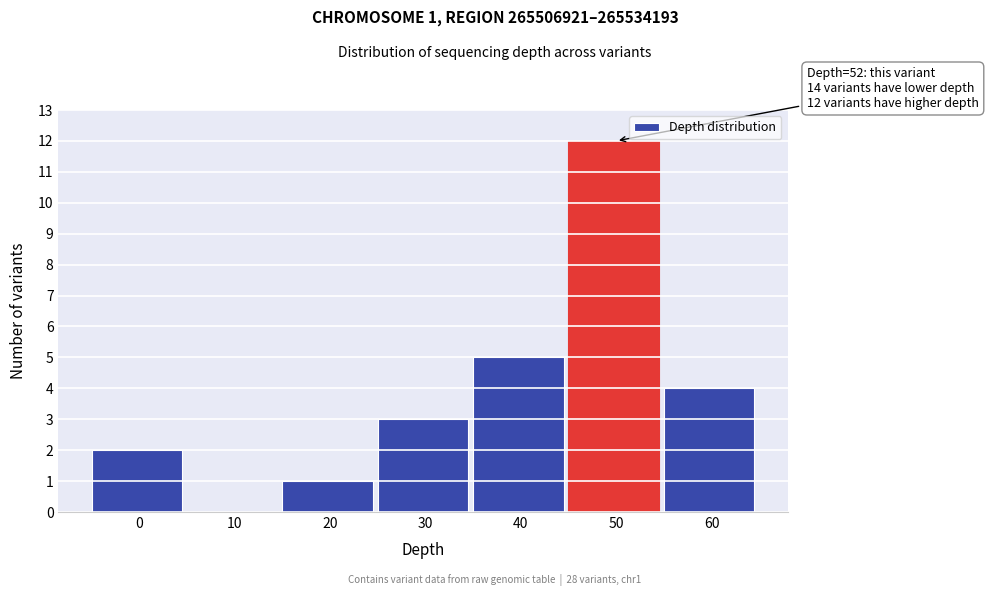

Reading left to right, transcribe all the data shown in this chart.

0=2	10=0	20=1	30=3	40=5	50=12	60=4